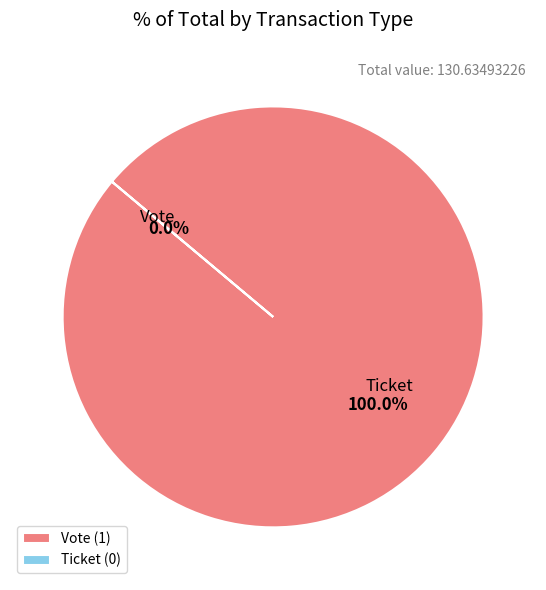

To the nearest percent, what is the difference between the largest and smallest slice percentages?

100%